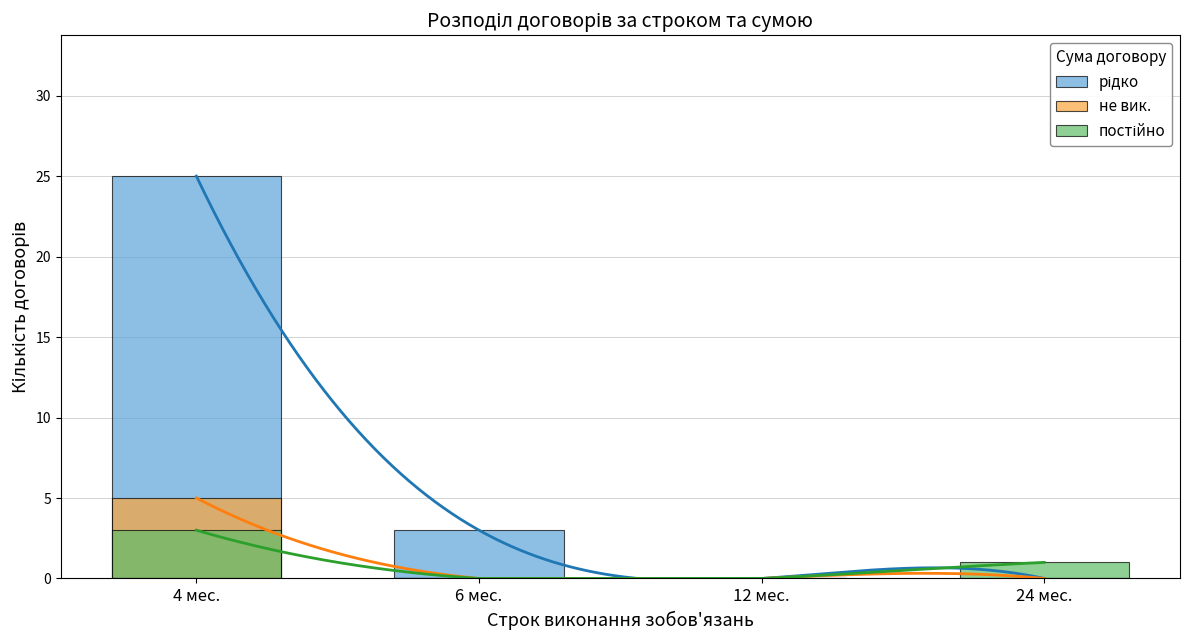

What is the value of the не вик. bar at the 1st from the left?

5